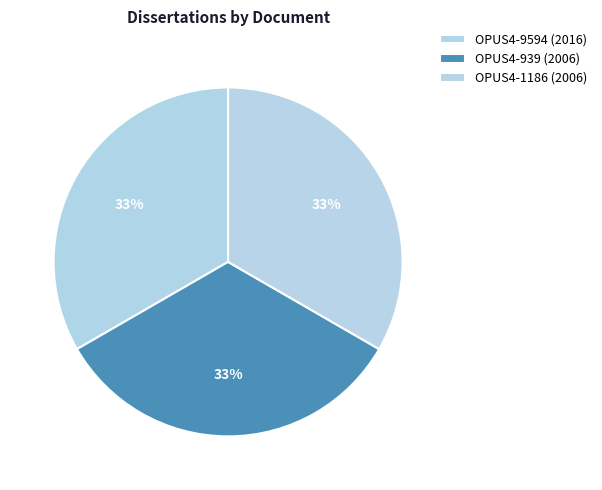

What portion of the pie excludes OPUS4-939 (2006)?

66.7%